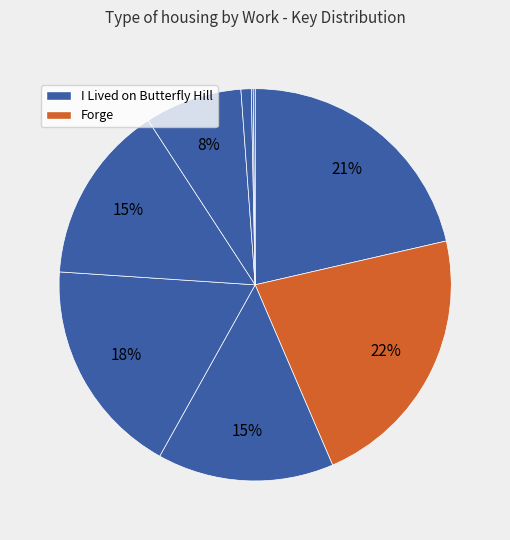

Count the number of slices in the pie.

9